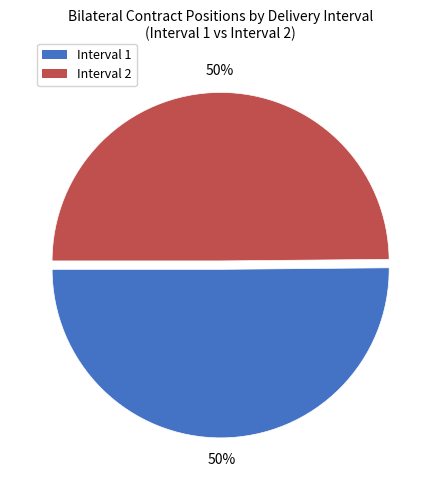

To the nearest percent, what is the combined percentage of Interval 2 and Interval 1?

100%